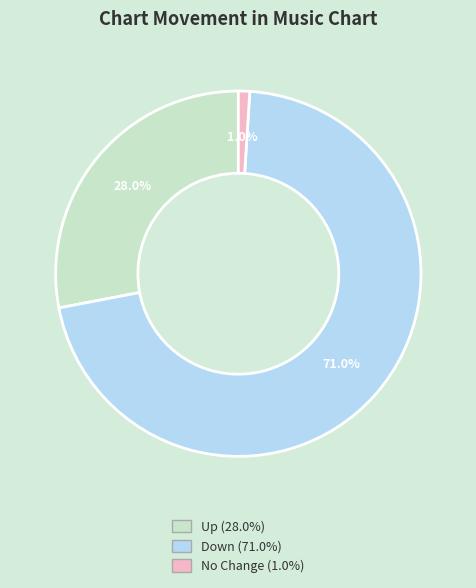

Is there any slice that represents more than half of the pie?

Yes